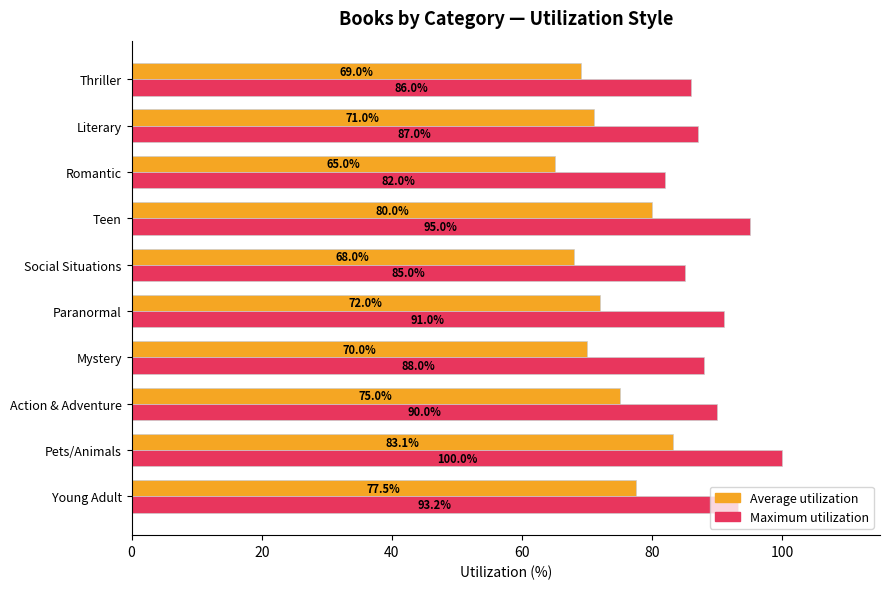

What is the average value of the Maximum utilization series?

89.7